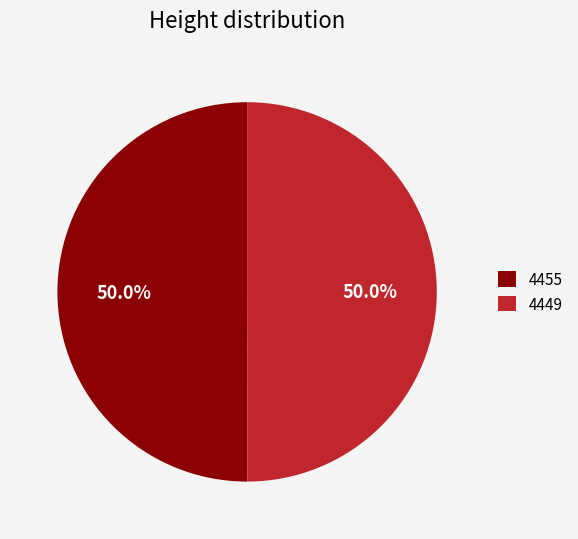

What is the ratio of the value at 4455 to the value at 4449?

1.0